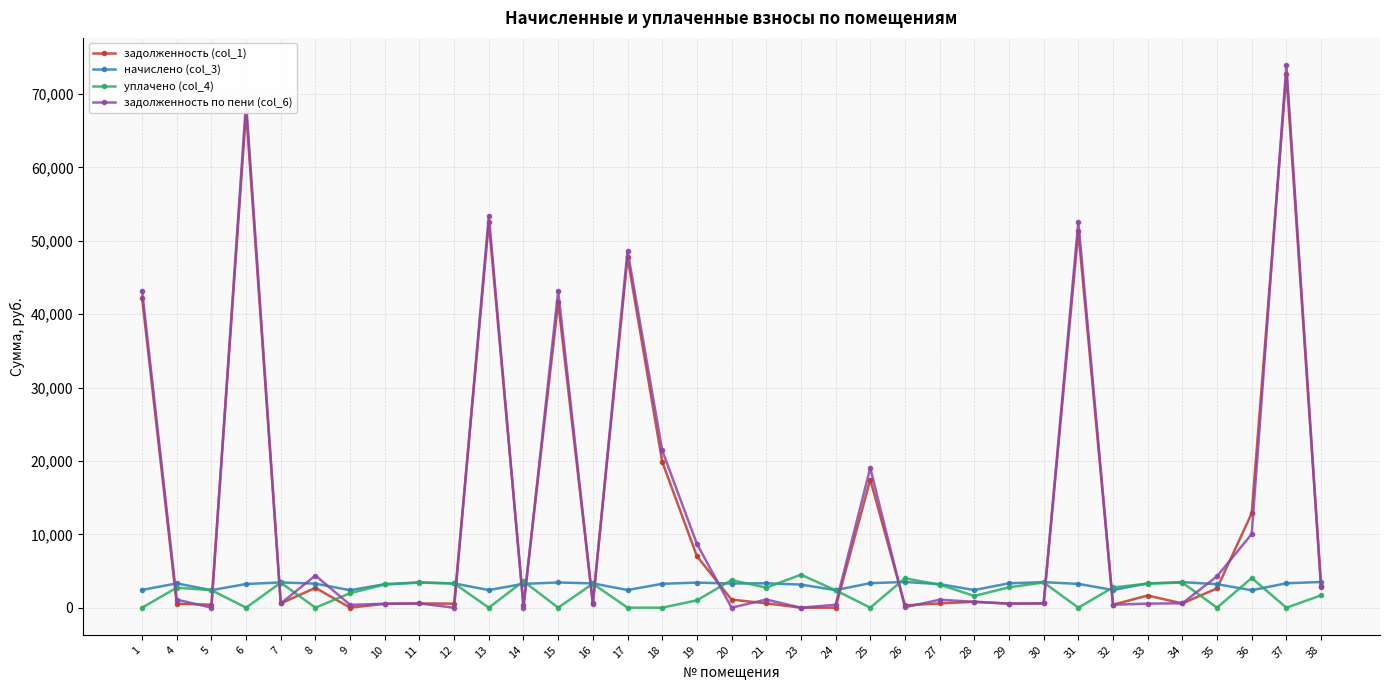

What is the maximum value shown in the chart?

73956.6